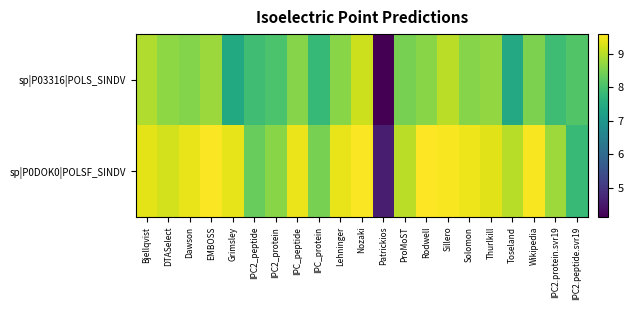

Between Thurlkill and Sillero, which is larger?

Sillero